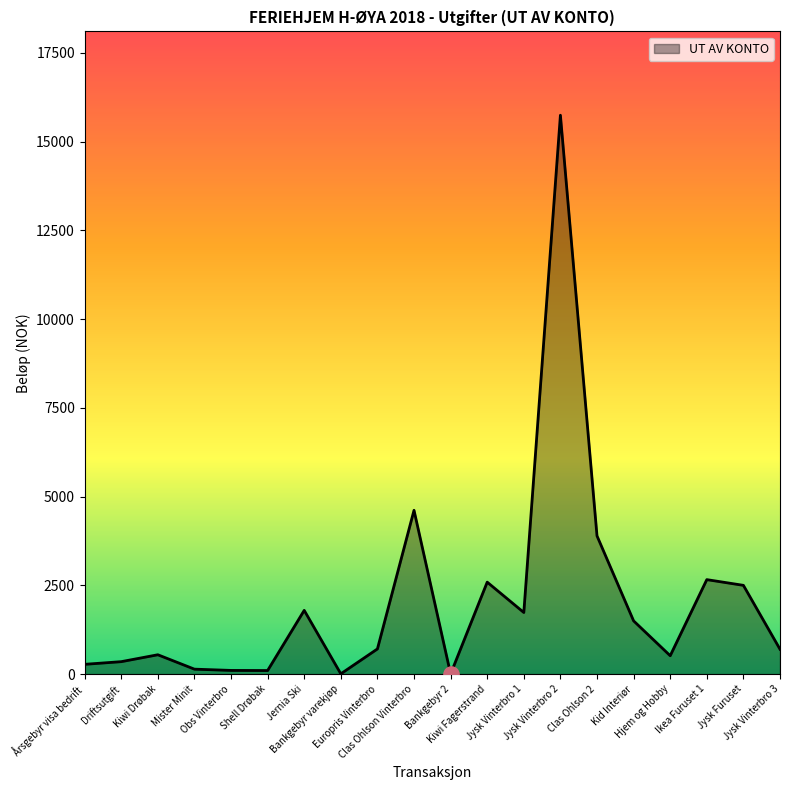

Approximately how many times larger is the value at Ikea Furuset 1 compared to Driftsutgift?

7.6